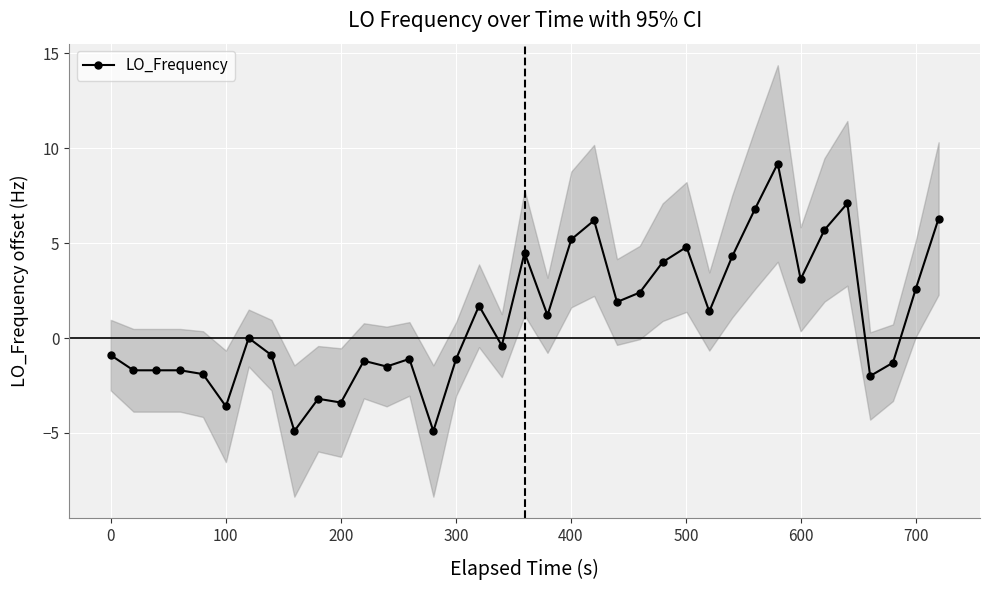

What is the value of the LO_Frequency point at the 16th from the left?

-1.1